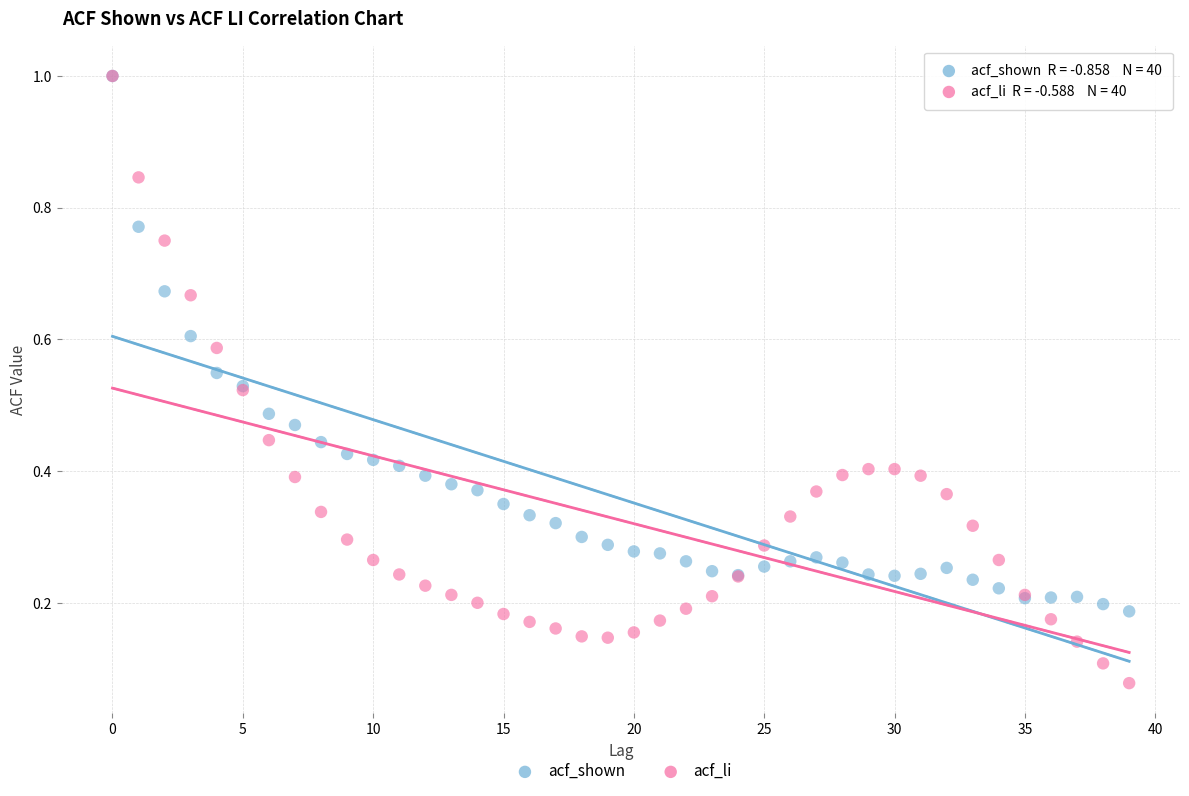

What are all the series names shown in the legend?

acf_shown, acf_li